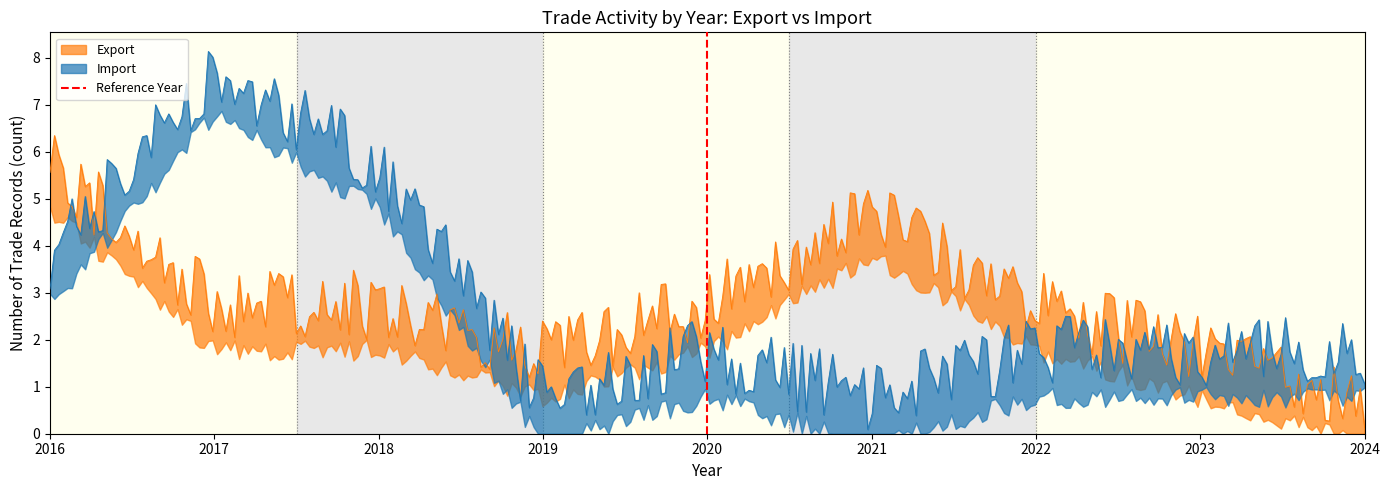

How many lines are shown in the chart?

1